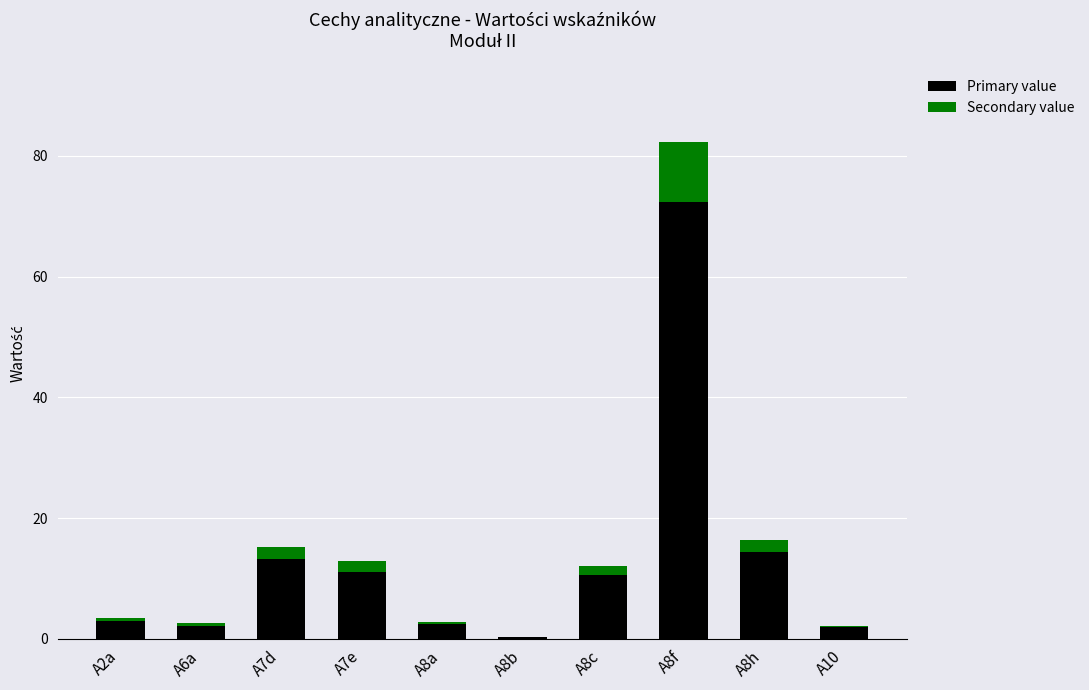

What is the highest value of the Primary value series?

72.3